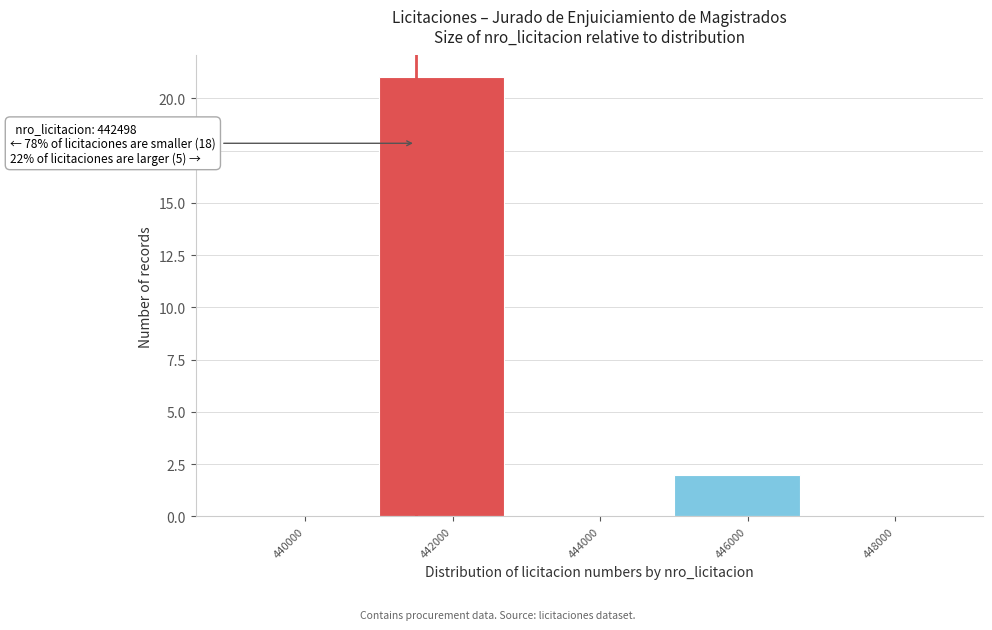

Reading left to right, transcribe all the data shown in this chart.

440000=0	442000=21	444000=0	446000=2	448000=0